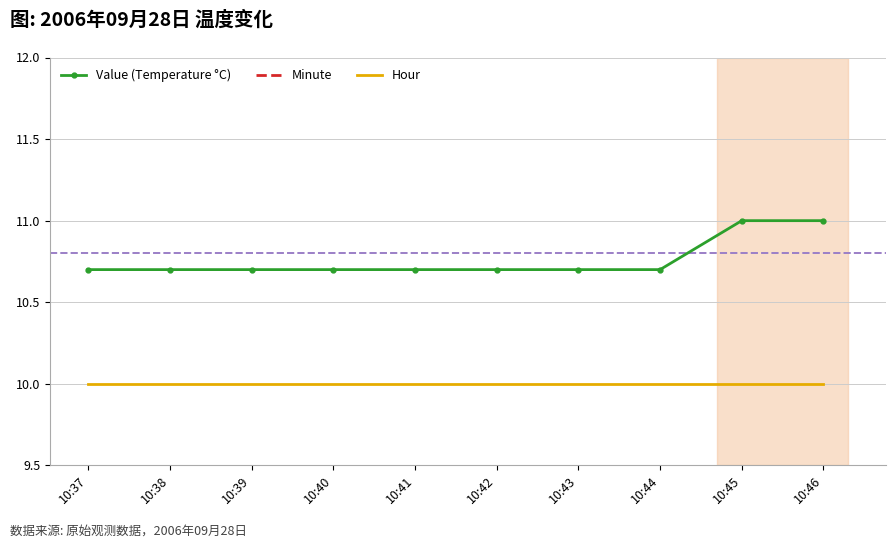

The value of Hour at 10:45 is 10.0. True or false?

True